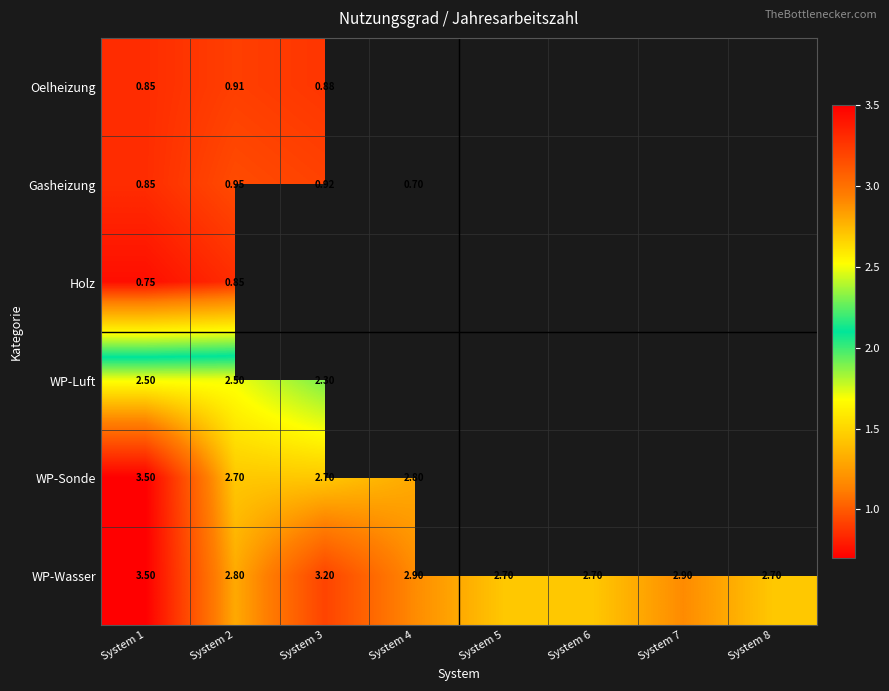

What is the maximum value for WP-Wasser?

3.5